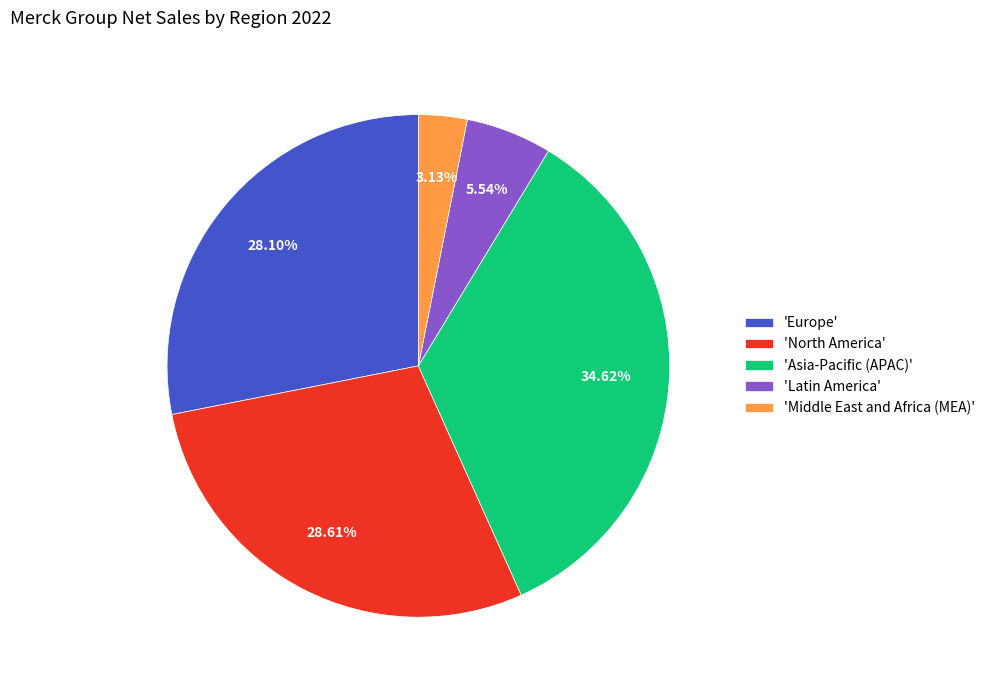

How many segments does this pie chart have?

5